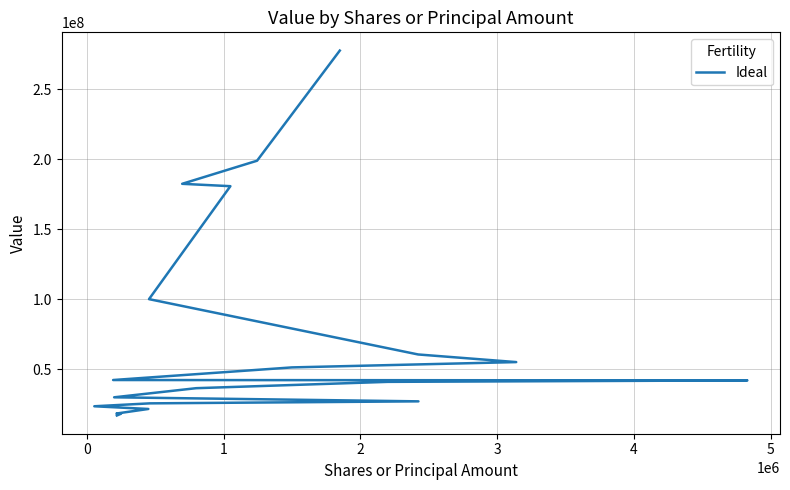

Reading left to right, what are all the values shown in this chart?

277500000	198876000	182396000	180705000	100073000	60587000	55138000	51345000	42338000	42069000	41030000	36512000	30000000	27112000	25683000	23603000	21672000	18433000	18275000	17030000